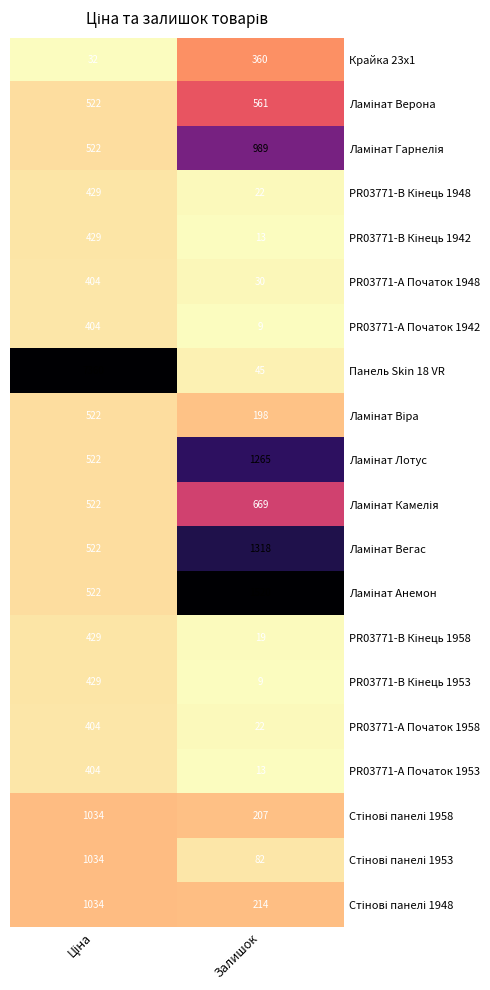

At which category does the chart reach its minimum across all series?

Залишок